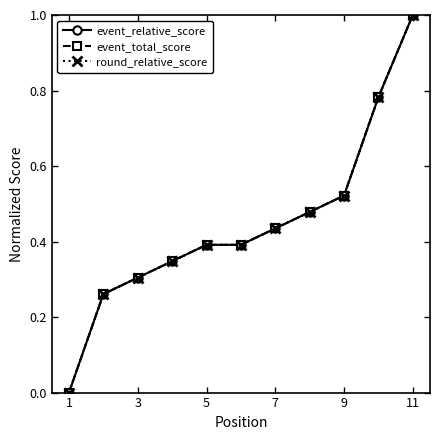

What is the difference between the maximum and minimum values in the event_total_score series?

1.0